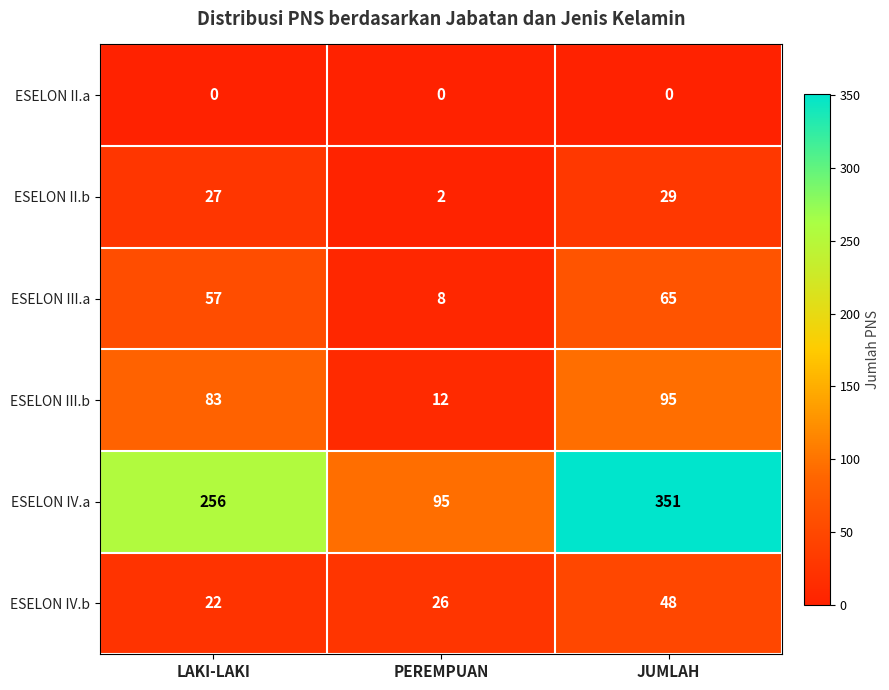

Which label corresponds to the largest value in the chart?

JUMLAH